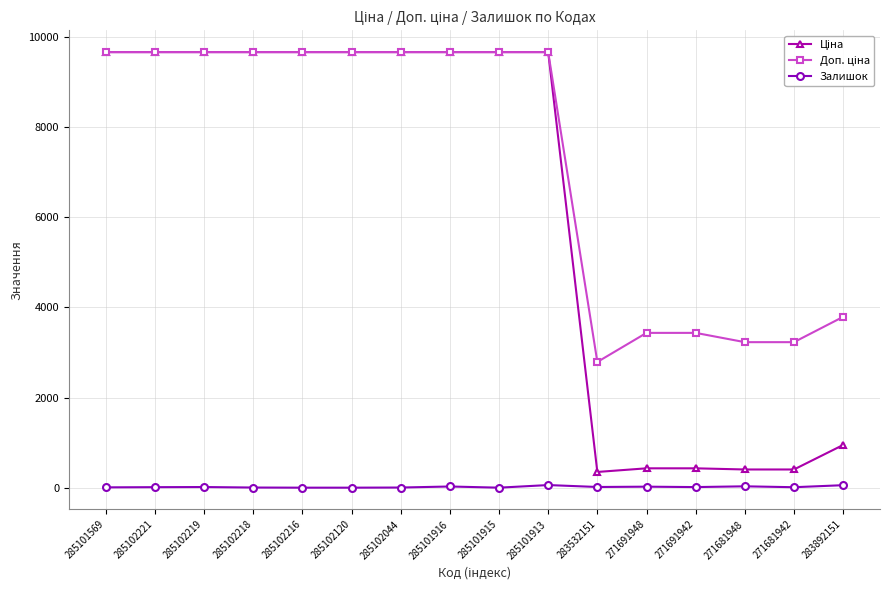

At how many categories does at least one series exceed 8258?

10